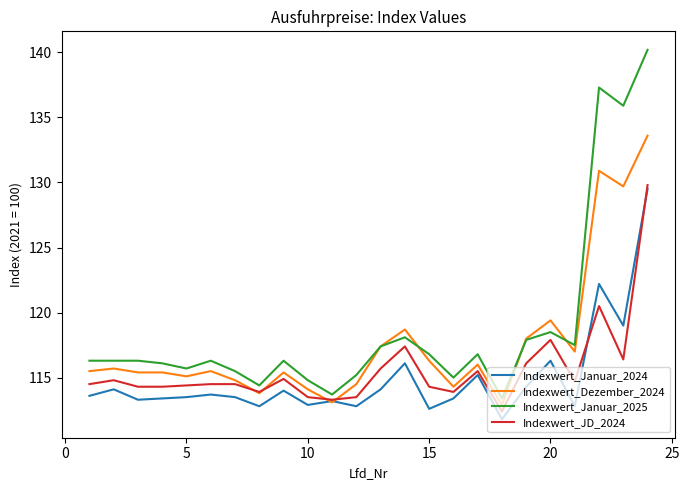

Rank the series by their average value, from lowest to highest.

Indexwert_Januar_2024, Indexwert_JD_2024, Indexwert_Dezember_2024, Indexwert_Januar_2025